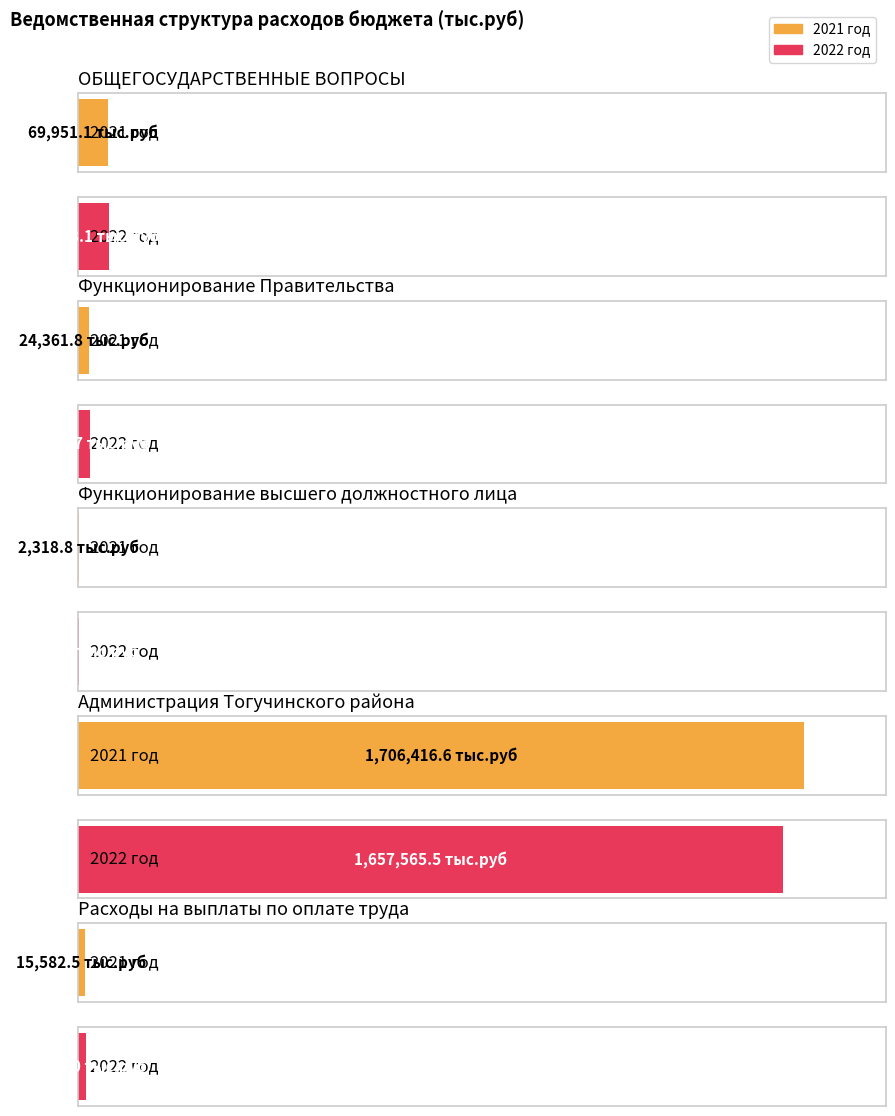

List the labels in order of 2022 год value, largest first.

Администрация Тогучинского района, ОБЩЕГОСУДАРСТВЕННЫЕ ВОПРОСЫ, Функционирование Правительства, Расходы на выплаты по оплате труда, Функционирование высшего должностного лица